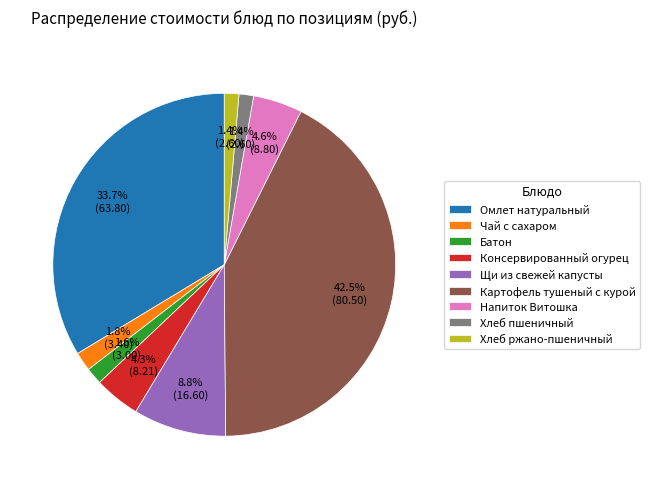

True or false: Хлеб ржано-пшеничный accounts for 8% of the total.

False